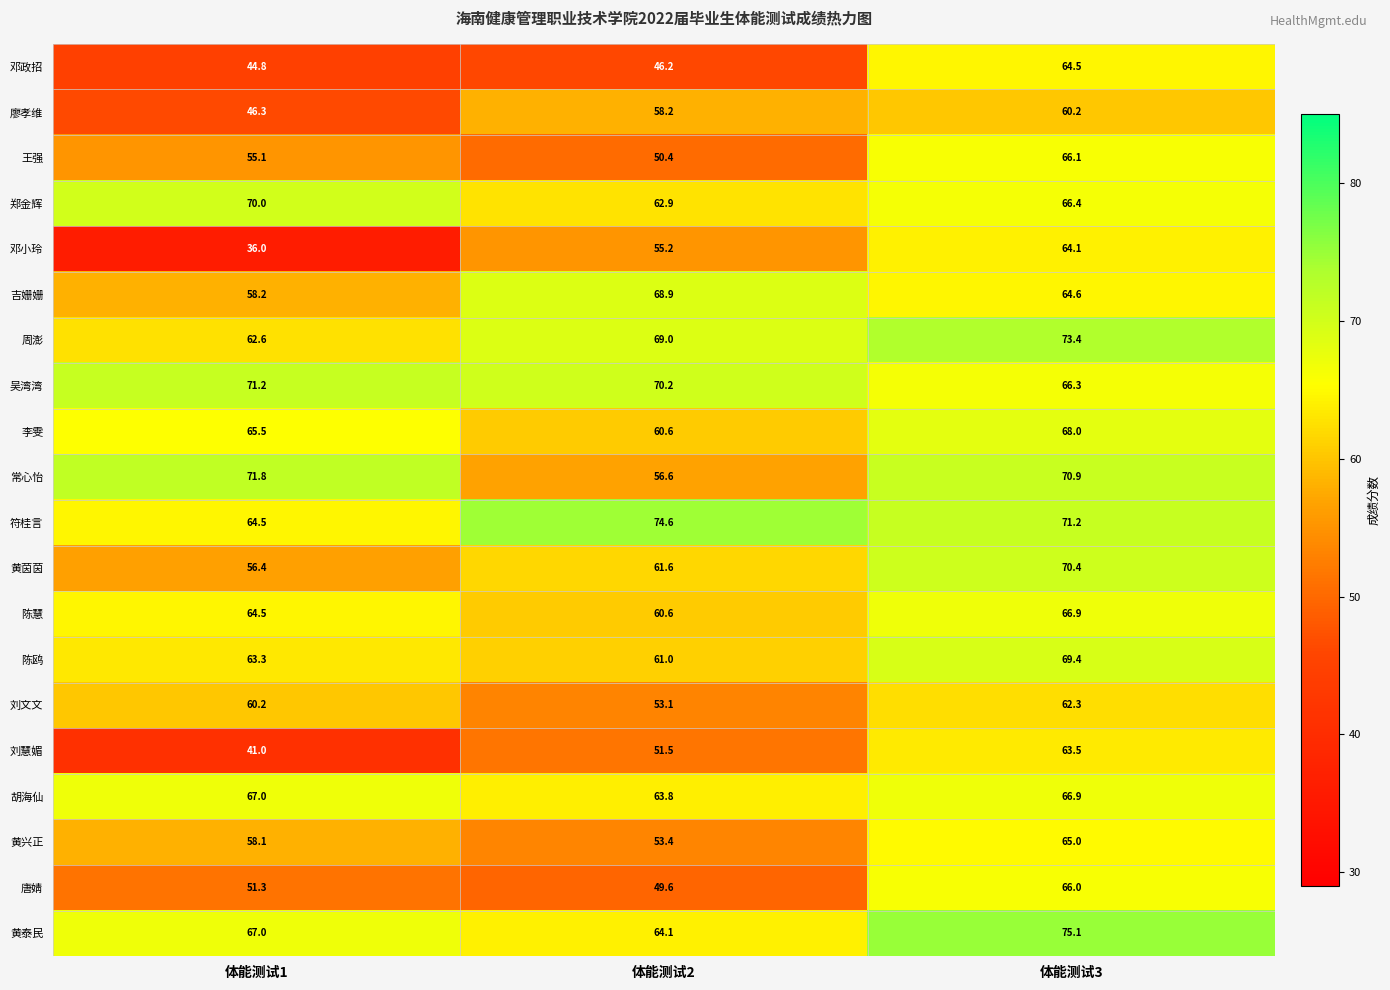

Rank the categories by 黄兴正 value from lowest to highest.

体能测试2, 体能测试1, 体能测试3